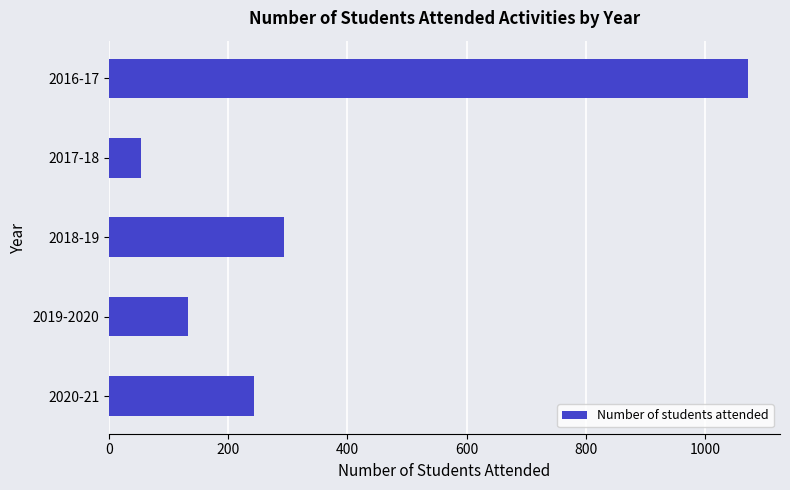

Which has a higher value, 2018-19 or 2020-21?

2018-19